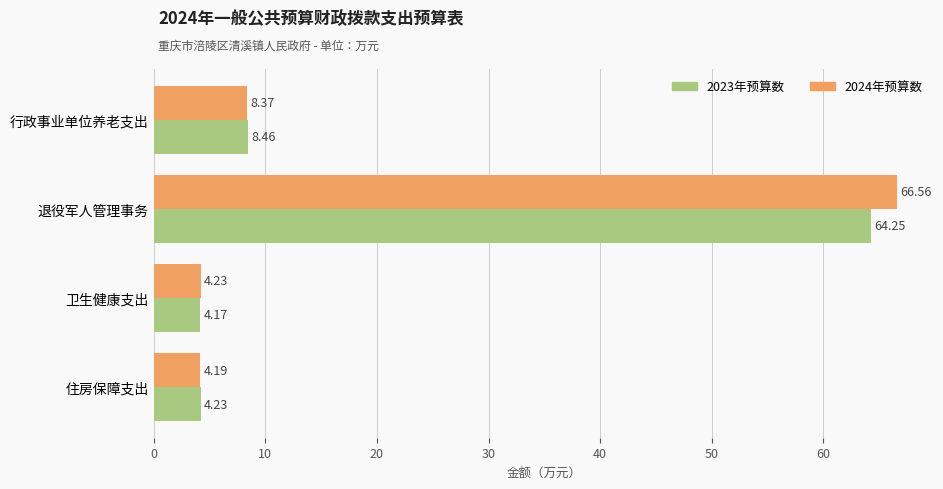

Which series has the widest spread of values?

2024年预算数